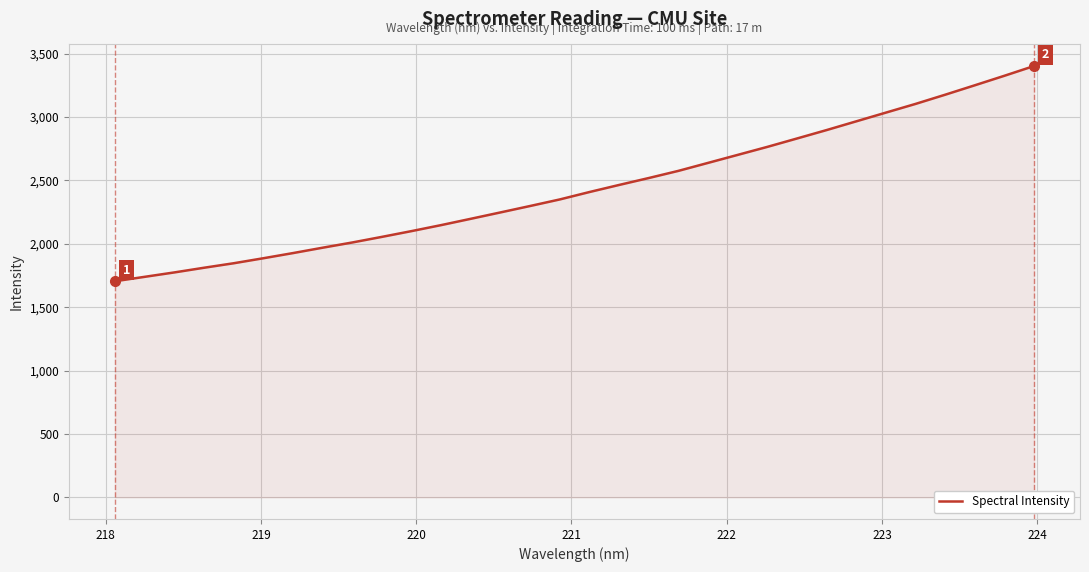

What is the minimum value shown in the chart?

1705.0